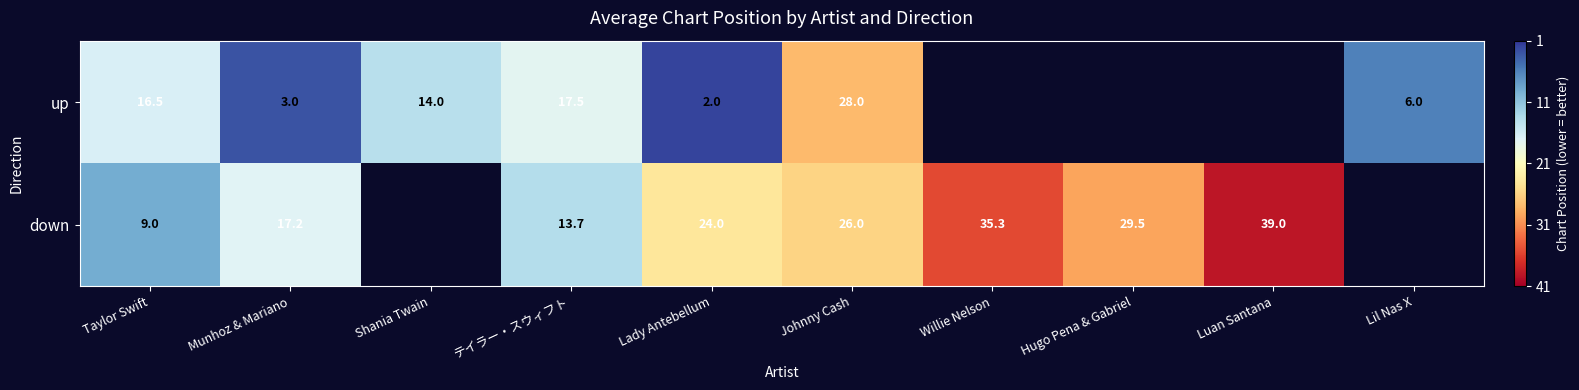

What is the greatest value displayed?

39.0